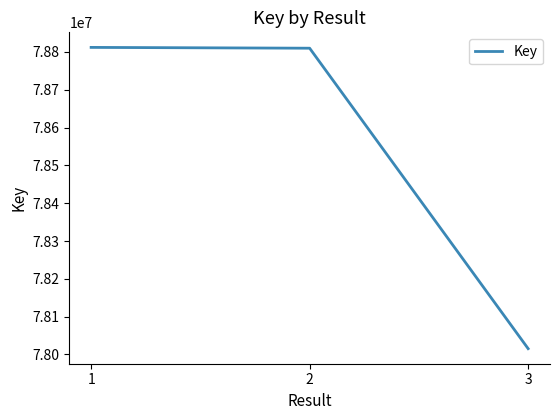

What is the maximum value shown in the chart?

78811930